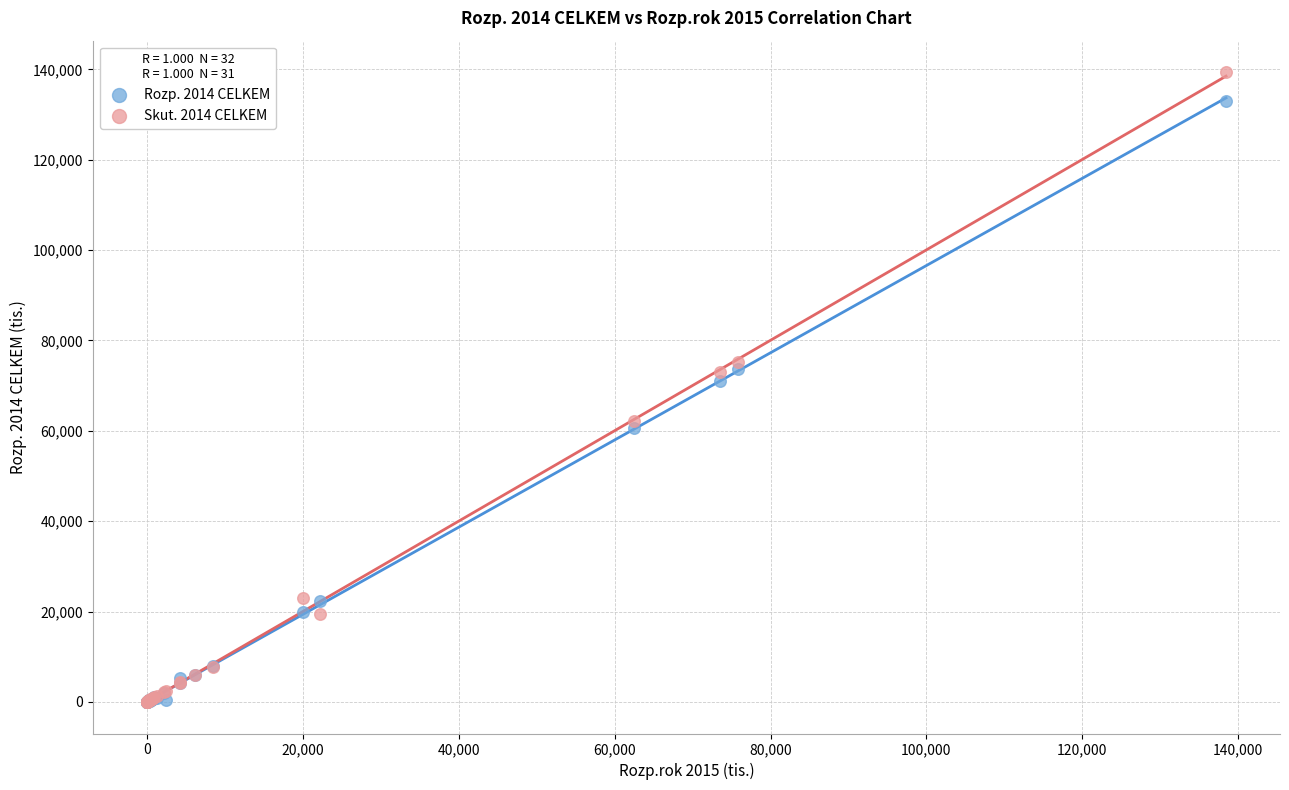

Which series reaches the maximum Y coordinate?

Skut. 2014 CELKEM